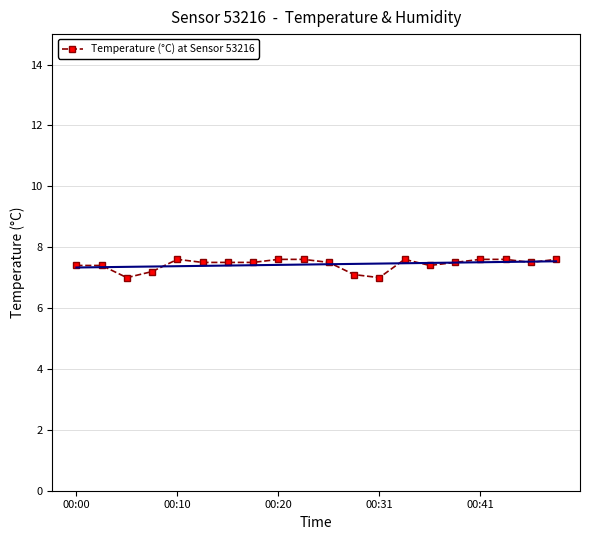

What is the lowest value of the Temperature (°C) at Sensor 53216 series?

7.0